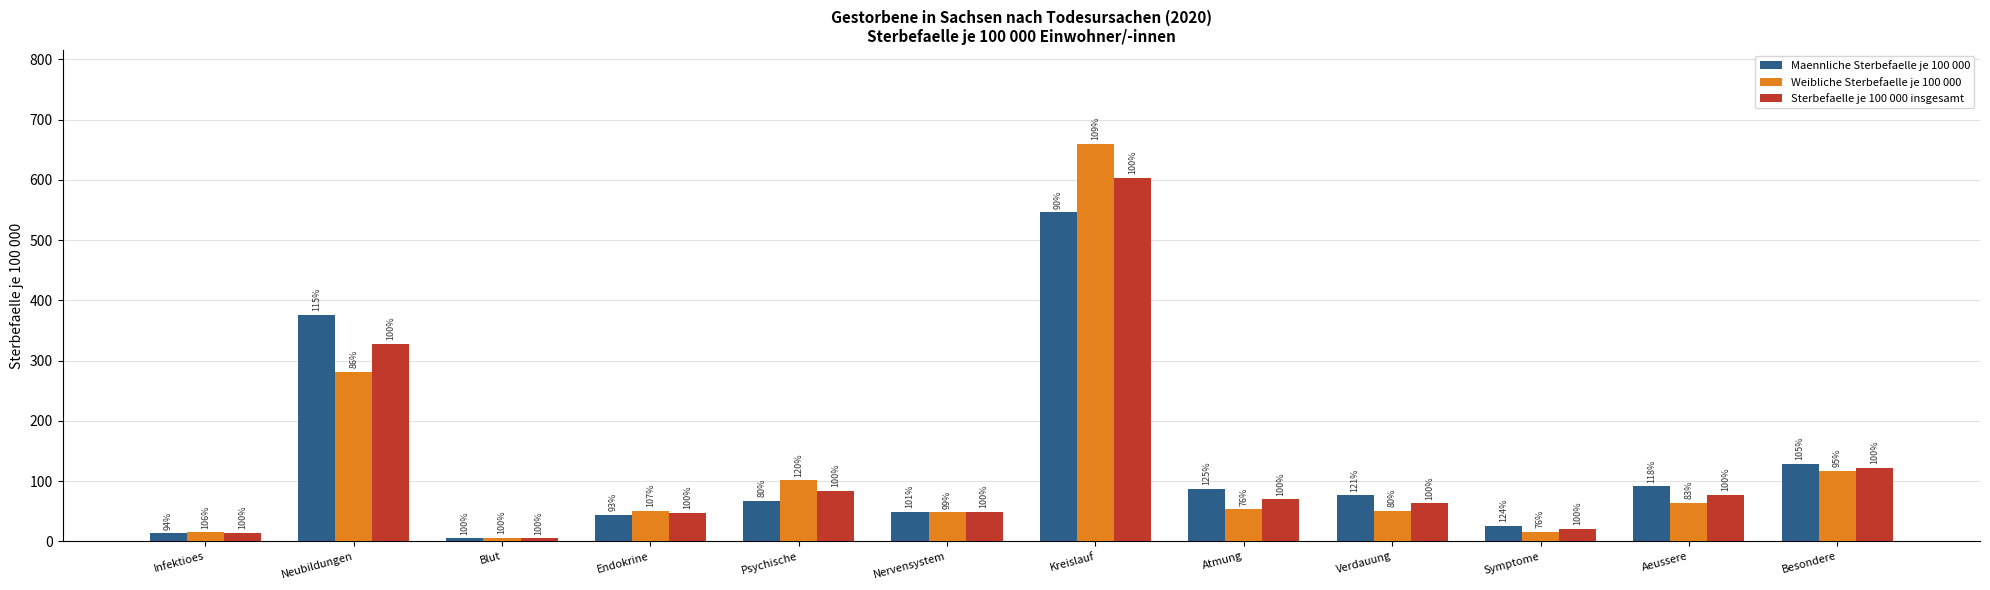

How many groups of bars are there?

12